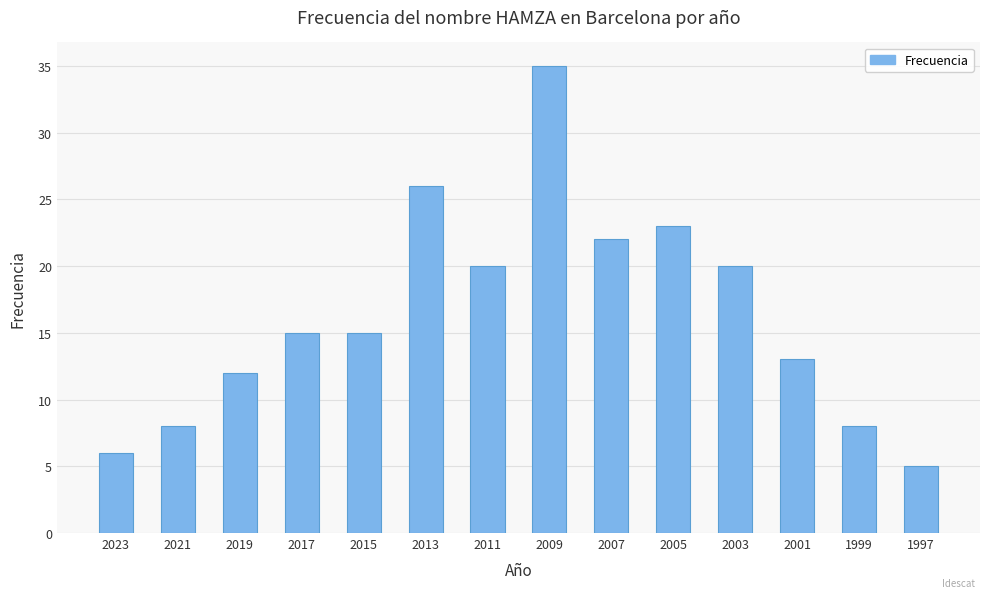

What is the greatest value displayed?

35